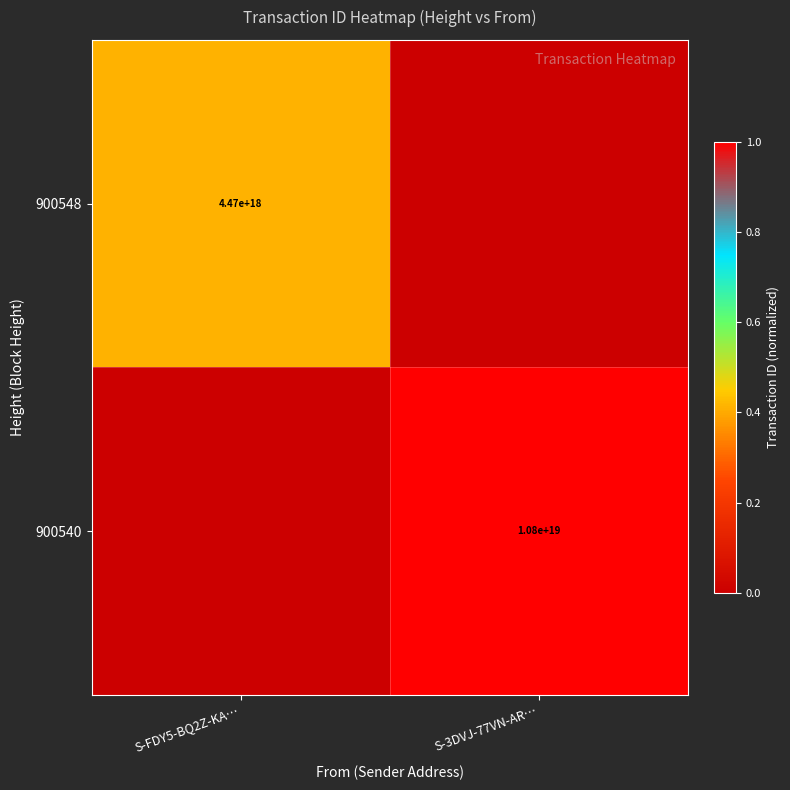

Is it true that 900548 equals 6218693663425358848 at S-FDY5-BQ2Z-KA…?

False